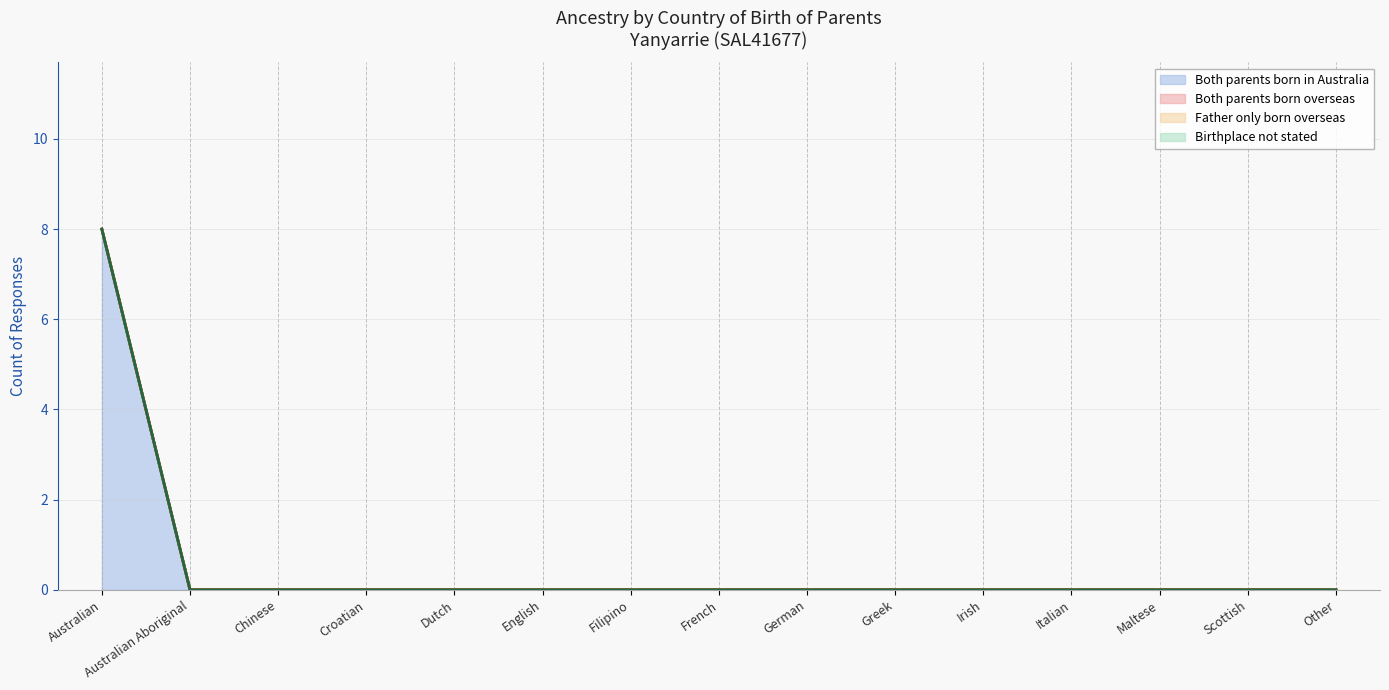

Count the Both parents born in Australia values in the range 0 to 1.

14